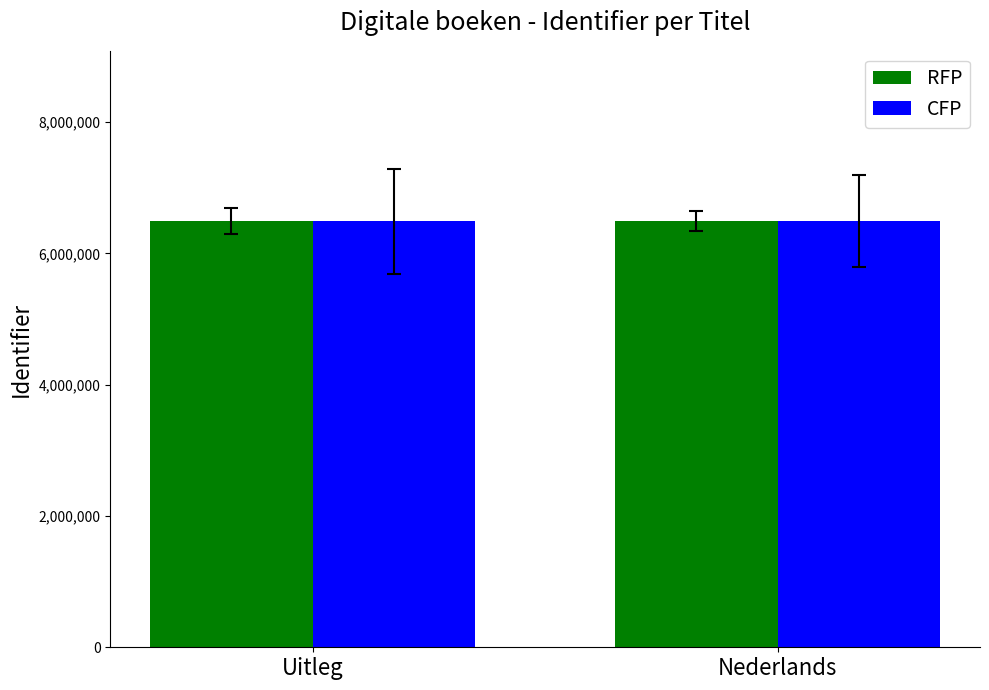

What is the maximum value for CFP?

6488571